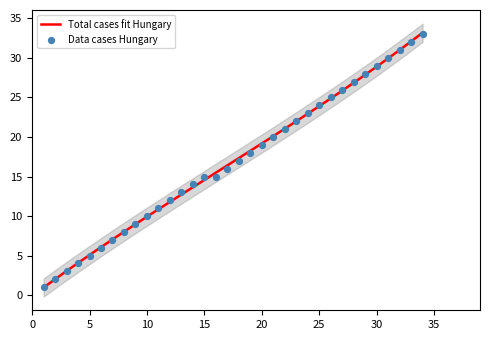

What is the change in value from 13 to 32?

+18